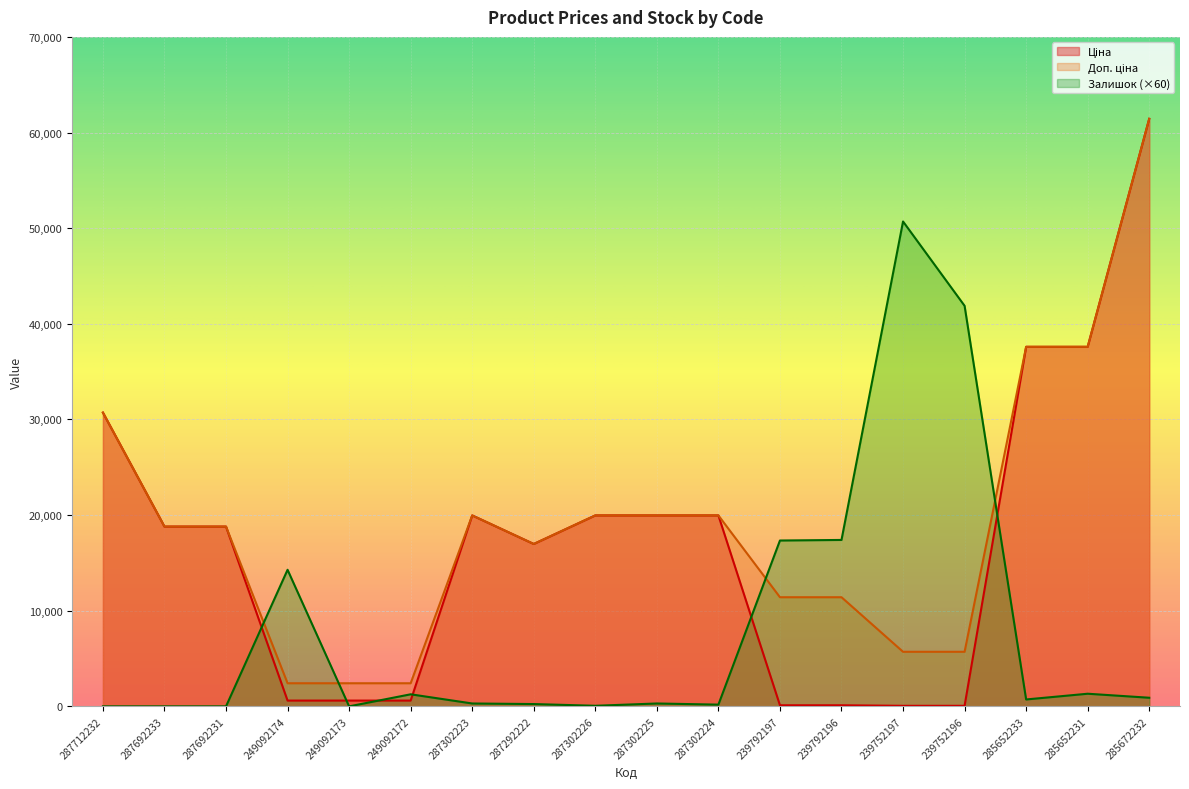

Between which two adjacent categories do Залишок and Доп. ціна first intersect?

287692231 and 249092174